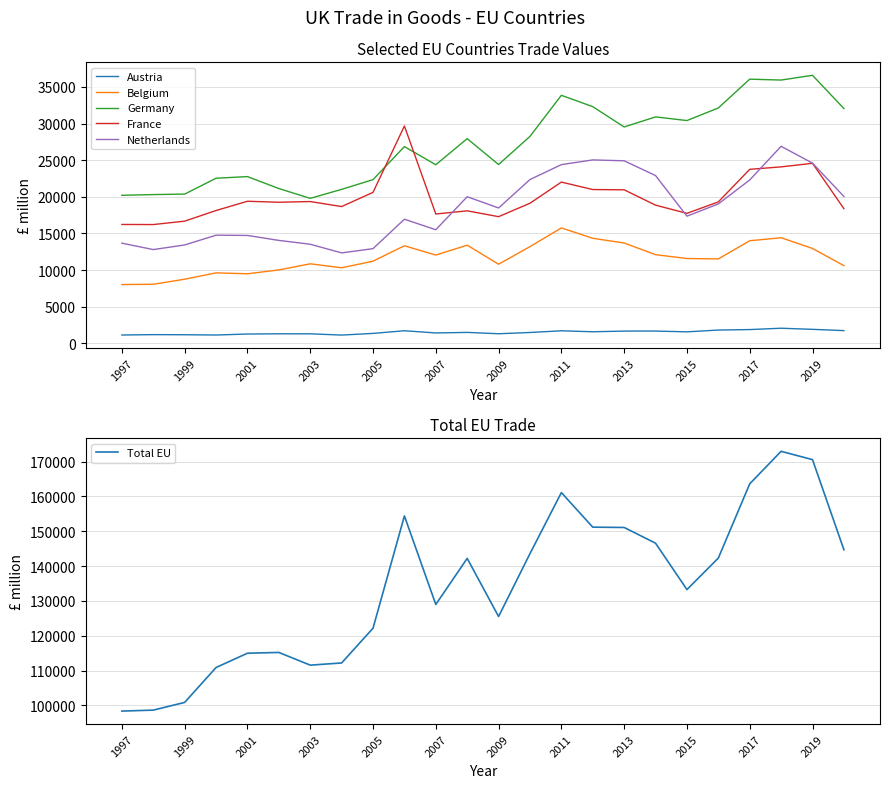

The value of Total EU at 2007 is 43504. True or false?

False